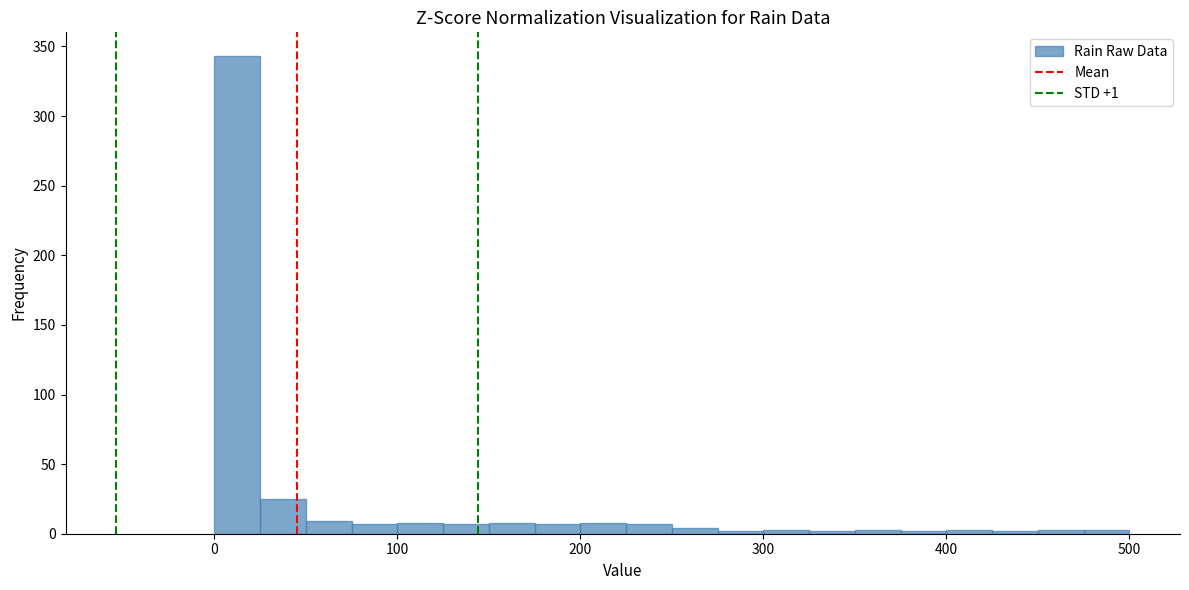

Around what value on the x-axis is the tallest bar? Give the approximate position of its centre, as read against the axis.

10